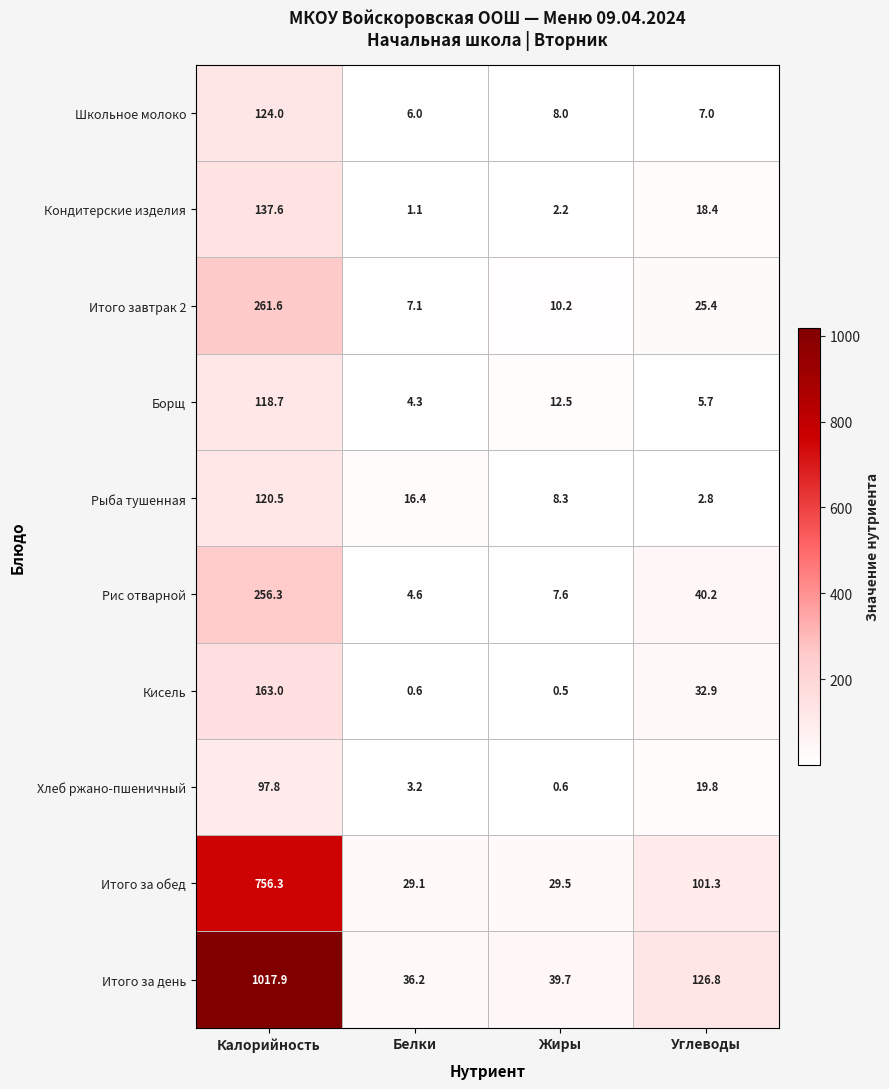

Is the value of Кисель at Углеводы greater than the value of Борщ at Углеводы?

Yes